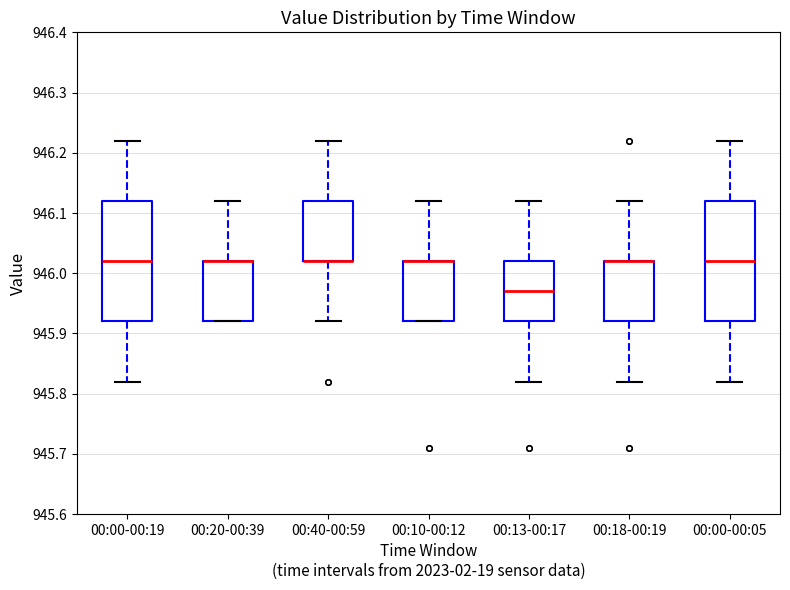

Reading left to right, transcribe this box plot: for each box, give where its median line is, the range the box spans, and where its two whiskers end, as read against the y-axis. The values are not printed on the chart, so give them approximately, as read against the axis.

00:00-00:19: median 946.02, box 945.92 to 946.12, whiskers 945.82 to 946.22
00:20-00:39: median 946.02 (drawn on the box's upper edge), box 945.92 to 946.02, whiskers 945.92 to 946.12
00:40-00:59: median 946.02 (drawn on the box's lower edge), box 946.02 to 946.12, whiskers 945.92 to 946.22
00:10-00:12: median 946.02 (drawn on the box's upper edge), box 945.92 to 946.02, whiskers 945.92 to 946.12
00:13-00:17: median 945.97, box 945.92 to 946.02, whiskers 945.82 to 946.12
00:18-00:19: median 946.02 (drawn on the box's upper edge), box 945.92 to 946.02, whiskers 945.82 to 946.12
00:00-00:05: median 946.02, box 945.92 to 946.12, whiskers 945.82 to 946.22